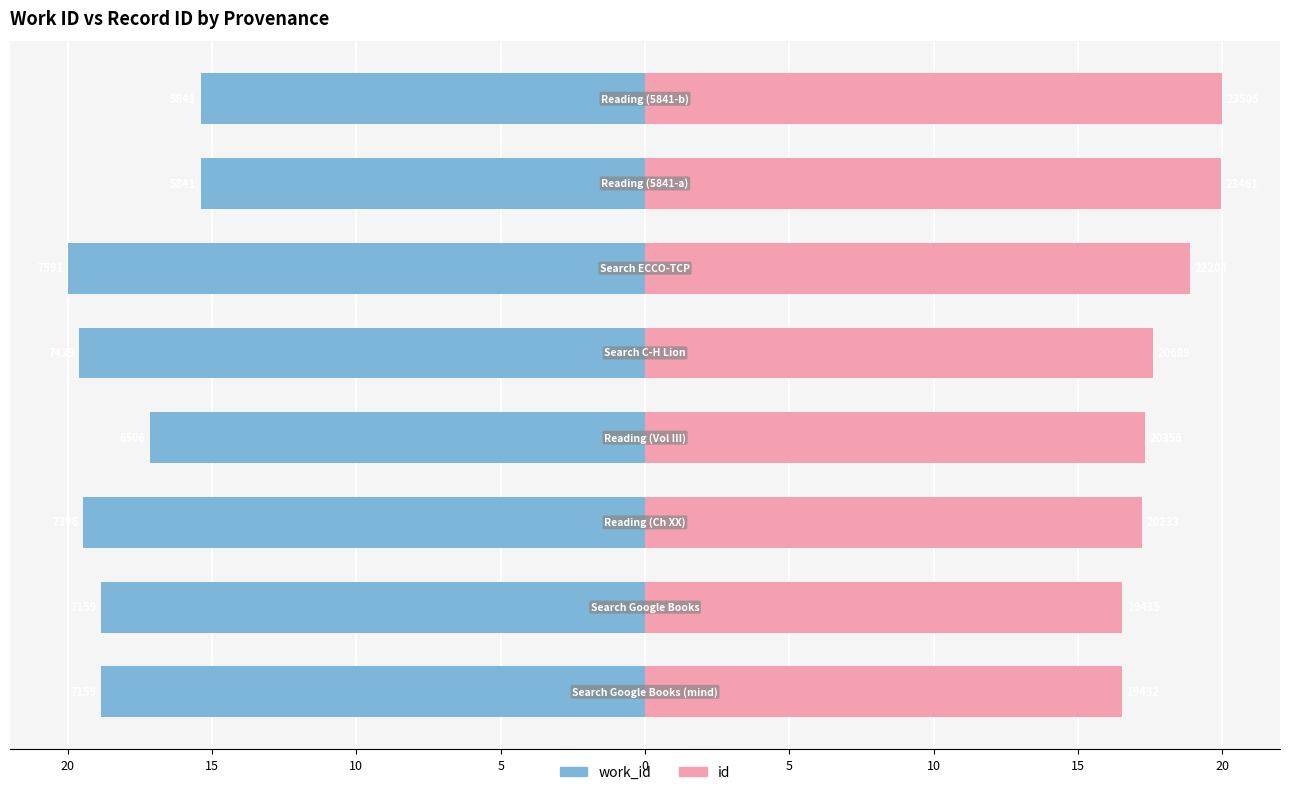

Reading right to left, what are all the values shown in this chart?

work_id: 15=-15.4	10=-15.4	5=-20.0	0=-19.6	5=-17.1	10=-19.5	15=-18.9	20=-18.9
id: 15=20.0	10=20.0	5=18.9	0=17.6	5=17.3	10=17.2	15=16.5	20=16.5